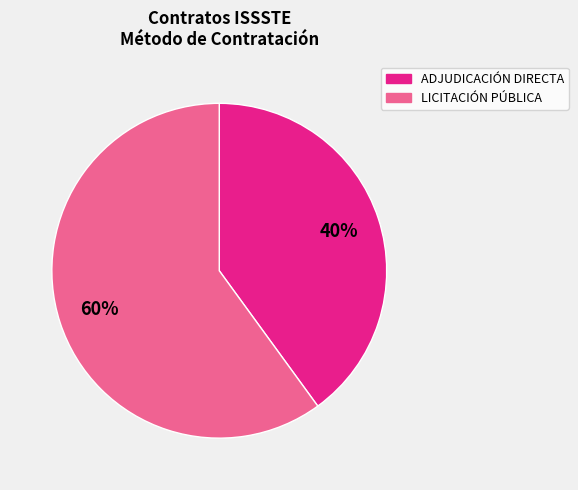

Is there a majority slice in this chart?

Yes